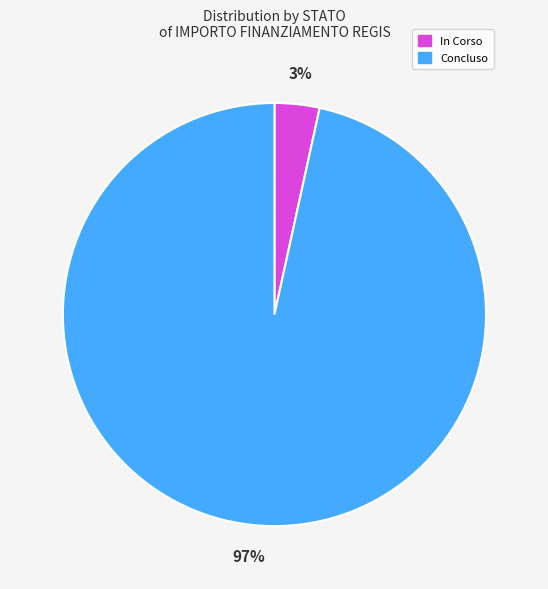

Is there any slice that represents more than half of the pie?

Yes